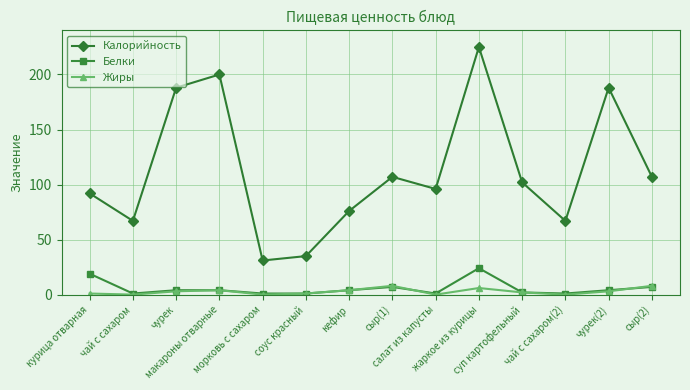

What is the total value across all series at суп картофельный?

106